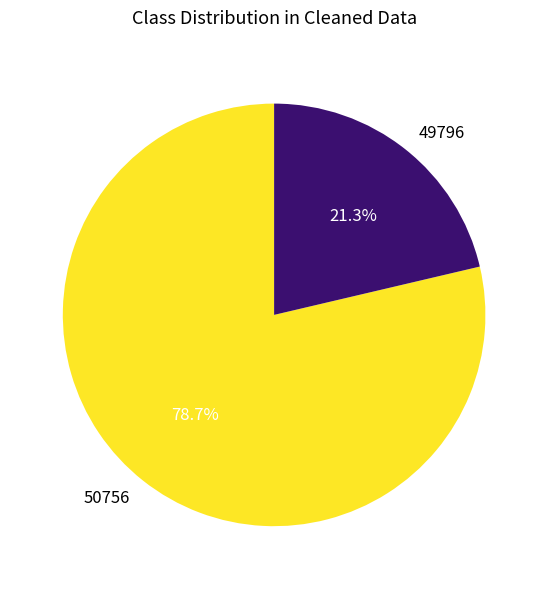

Count the number of slices in the pie.

2